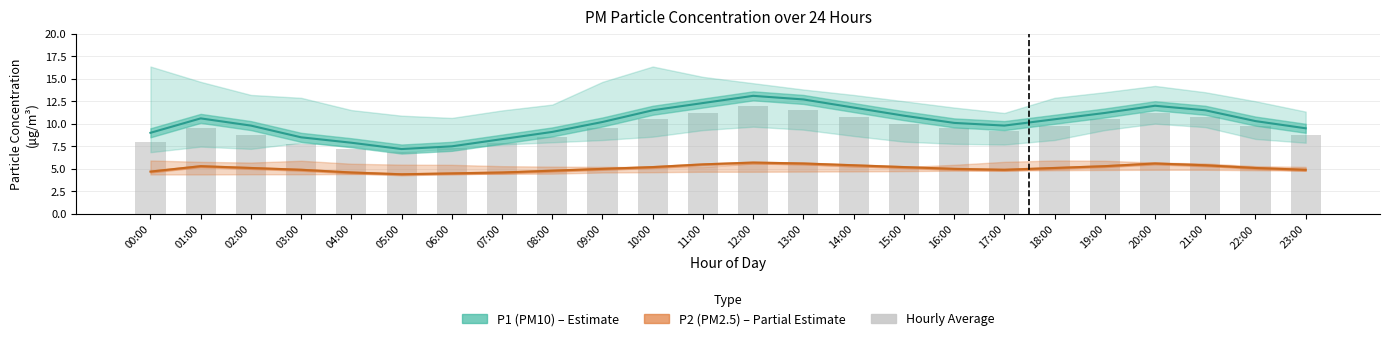

What is the label of the 17th bar from the right?

07:00